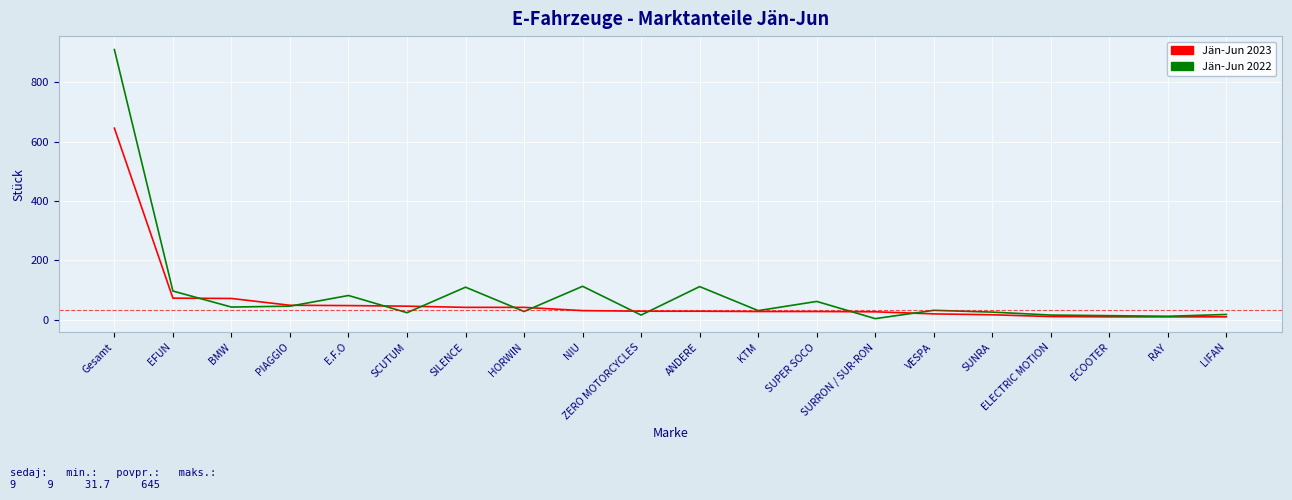

Which series has the widest spread of values?

Jän-Jun 2022